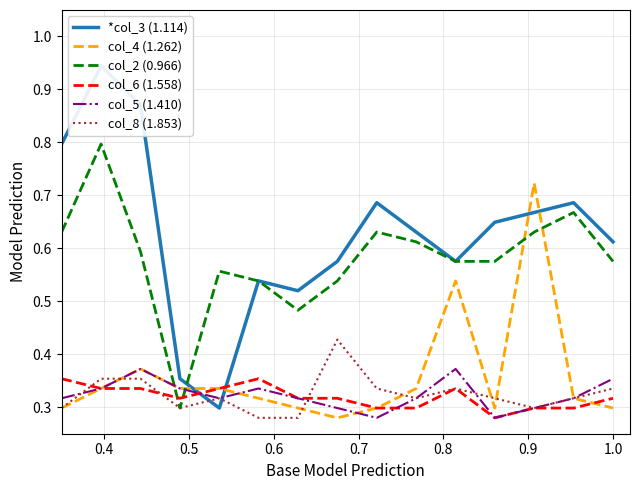

After their last crossing, which series has the higher values: col_2 (0.966) or *col_3 (1.114)?

col_2 (0.966)